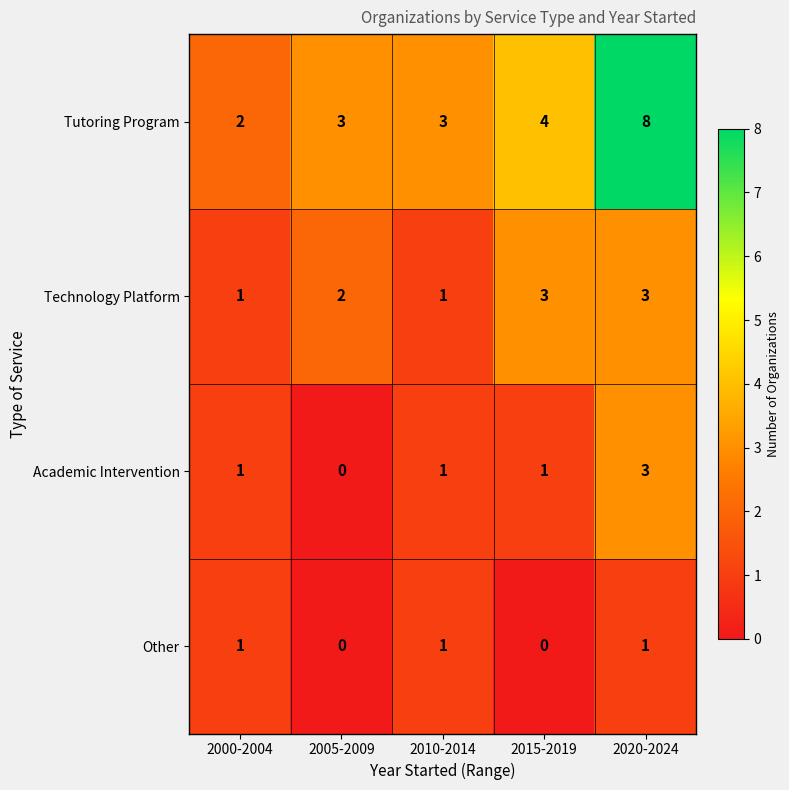

List the series in order of their overall mean, highest first.

Tutoring Program, Technology Platform, Academic Intervention, Other